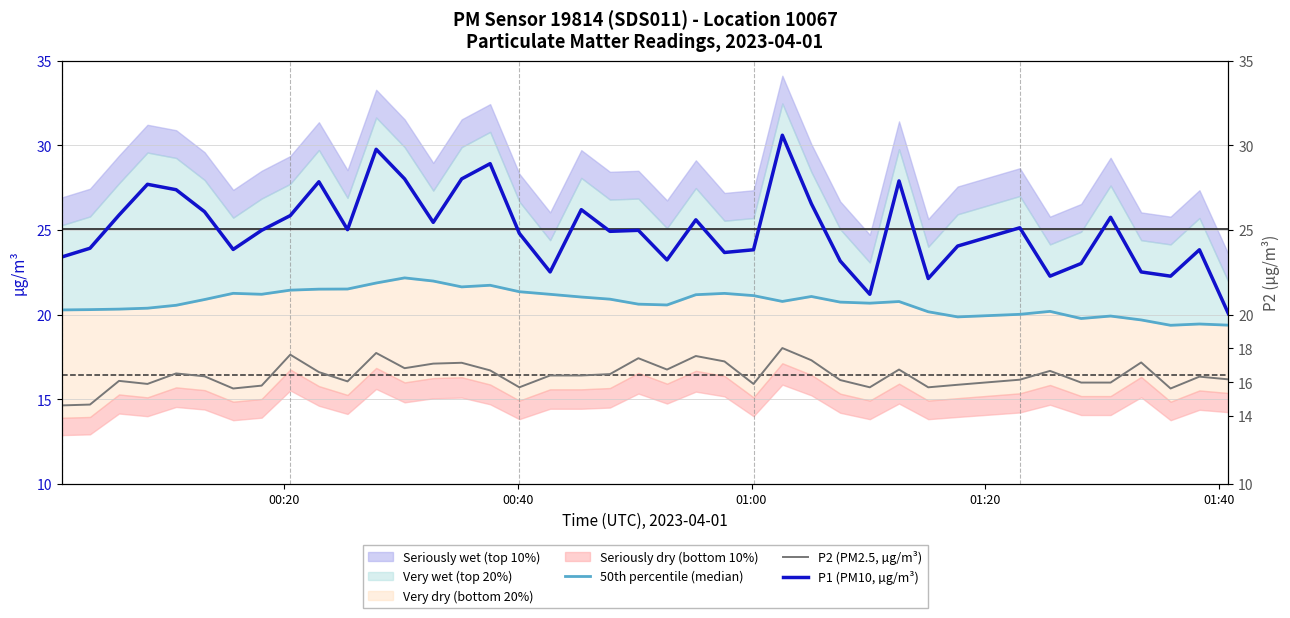

True or false: 50th percentile (median) and P2 (PM2.5, µg/m³) intersect in this chart.

False